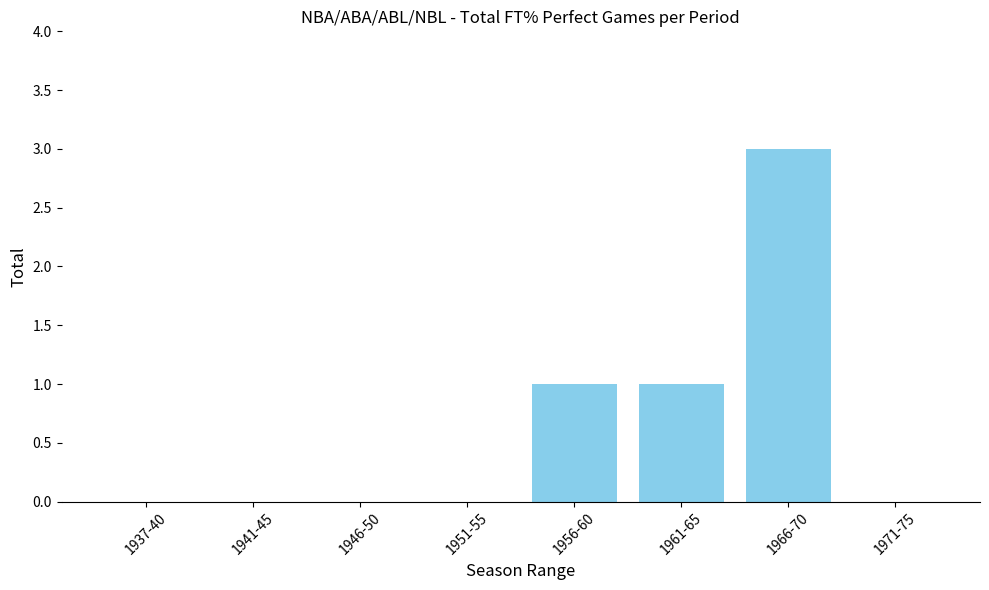

Reading left to right, extract all data points from this chart.

0	0	0	0	1	1	3	0